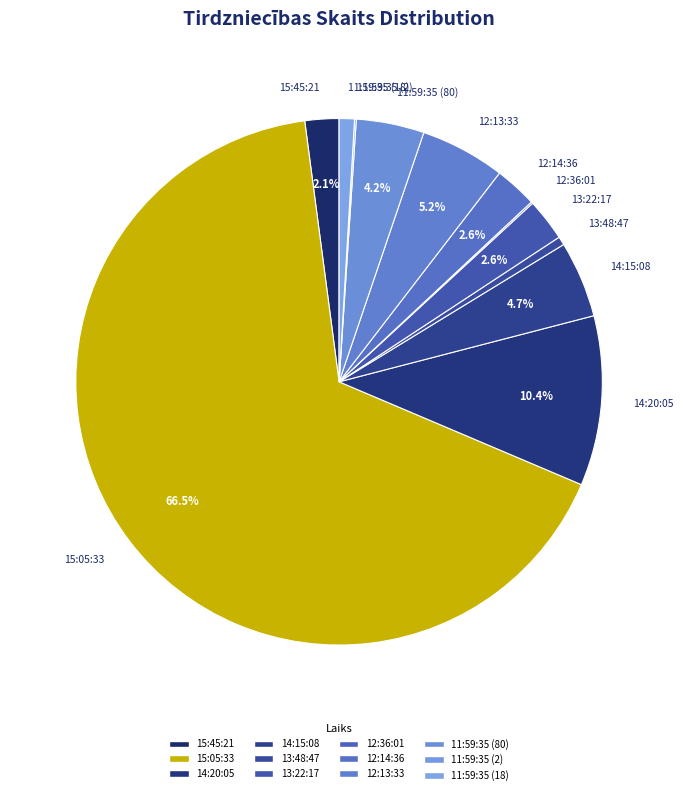

True or false: 11:59:35 (18) accounts for 11% of the total.

False